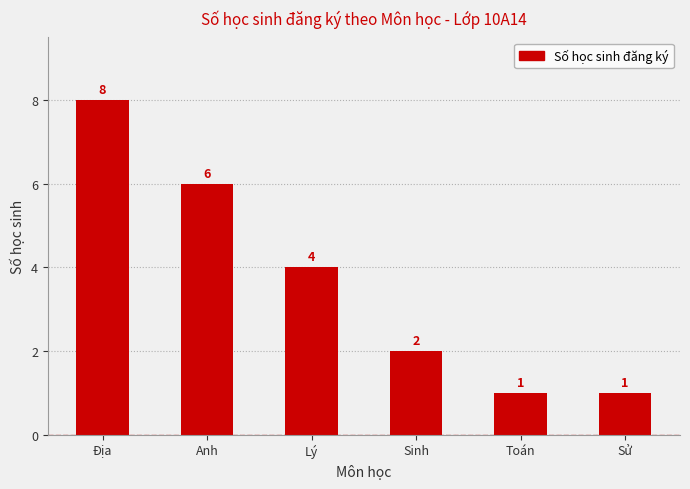

Is it true that the value at Sinh is 3?

False